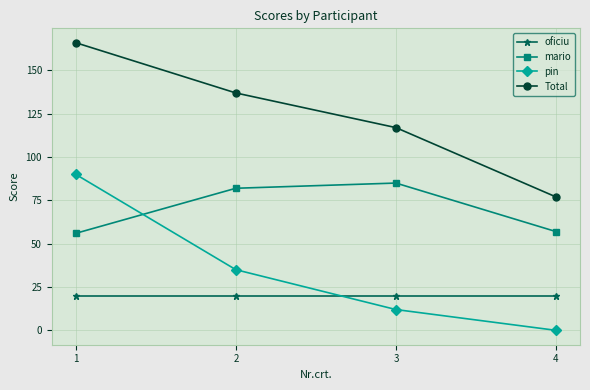

True or false: Total and pin cross at least once.

False